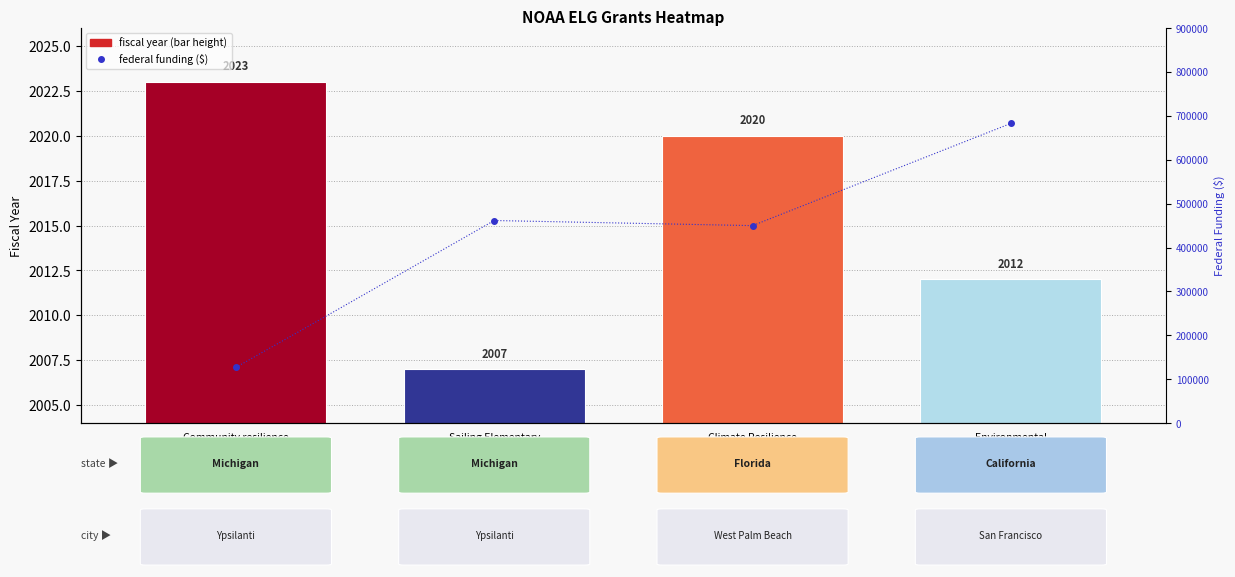

Reading left to right, what are all the values shown in this chart?

127028	461534	449903	682742